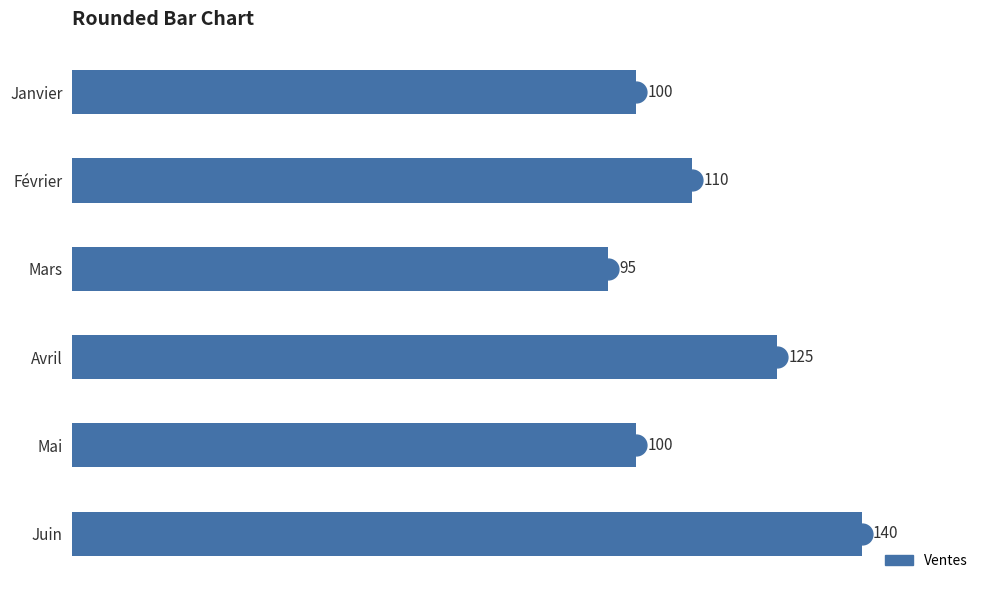

What is the label of the 3rd bar from the bottom?

Avril